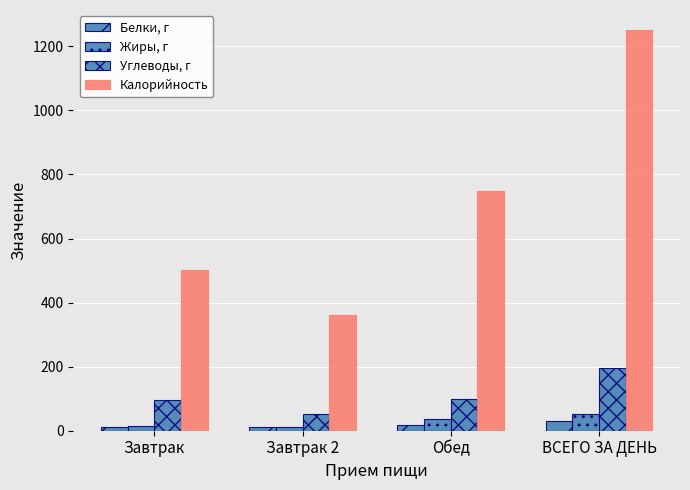

How many groups of bars are there?

4